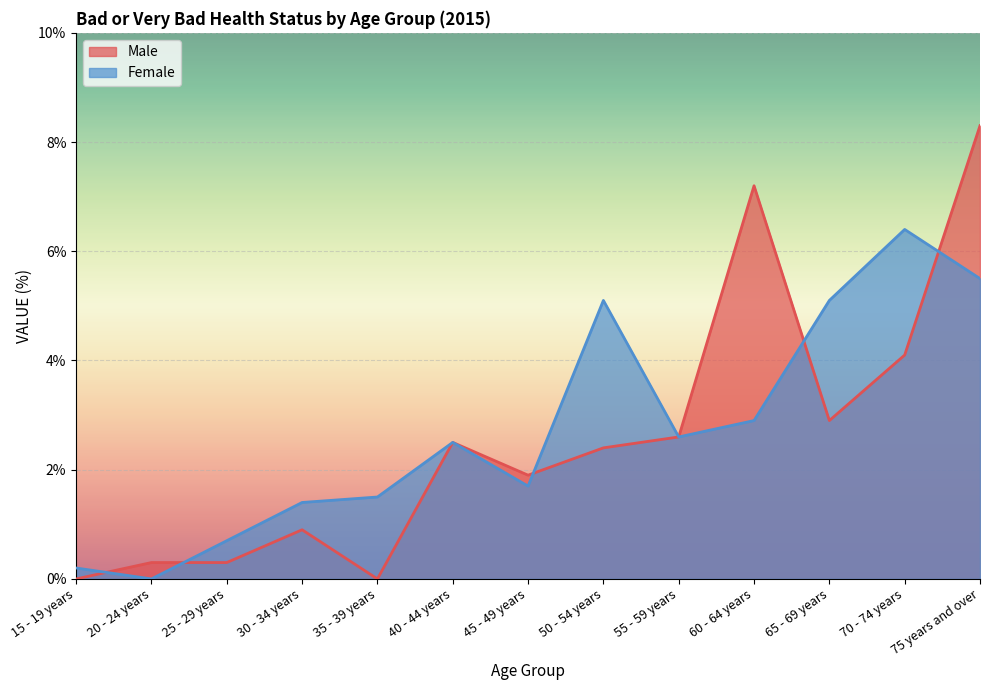

At which category does the chart reach its minimum across all series?

15 - 19 years